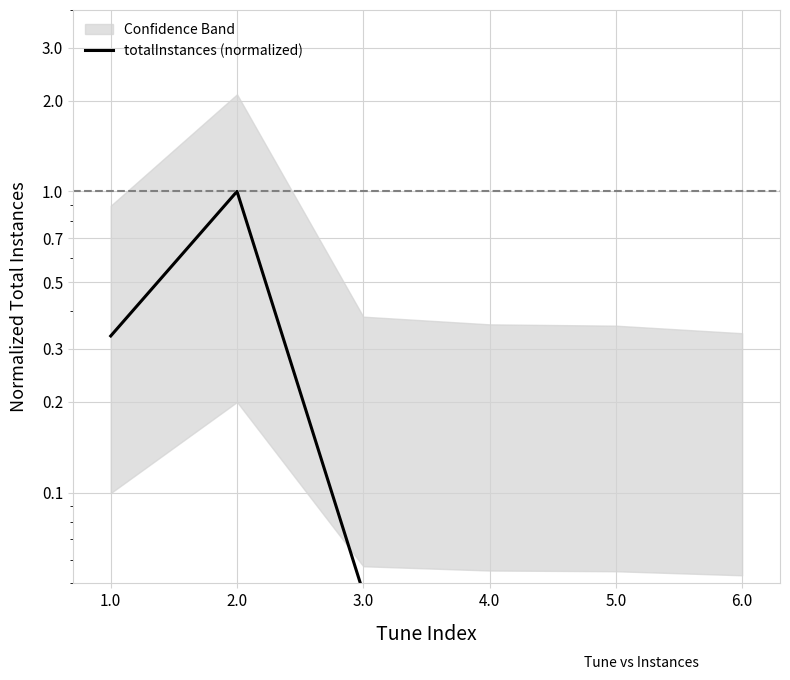

How many data points does each series have?

6